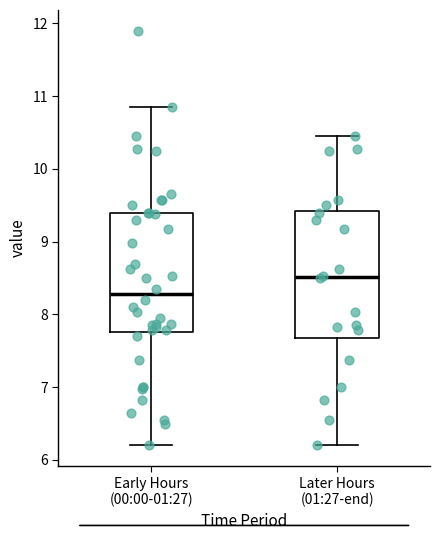

Reading left to right, transcribe this box plot: for each box, give where its median line is, the range the box spans, and where its two whiskers end, as read against the y-axis. The values are not printed on the chart, so give them approximately, as read against the axis.

Early Hours (00:00-01:27): median 8.3, box 7.8 to 9.4, whiskers 6.2 to 10.9
Later Hours (01:27-end): median 8.5, box 7.7 to 9.4, whiskers 6.2 to 10.5